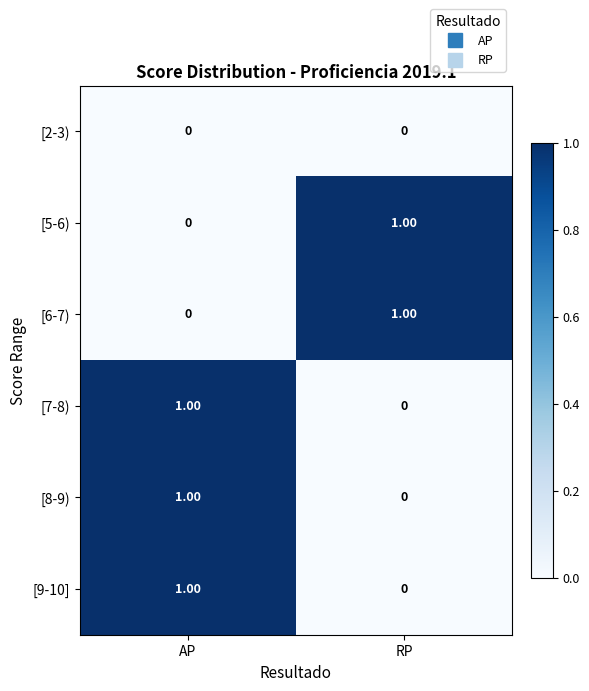

How many values in [6-7) are above zero?

1